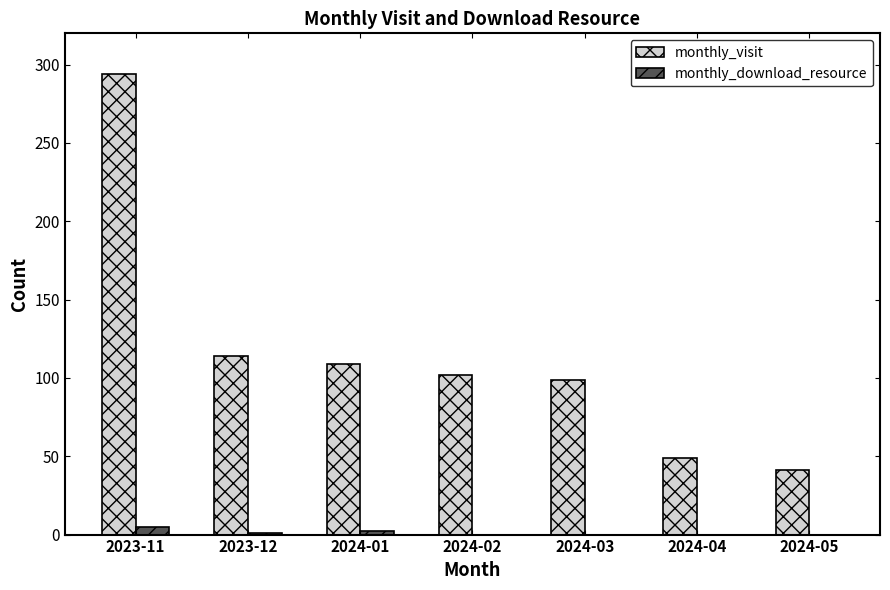

Is it true that monthly_visit equals 114 at 2023-12?

True